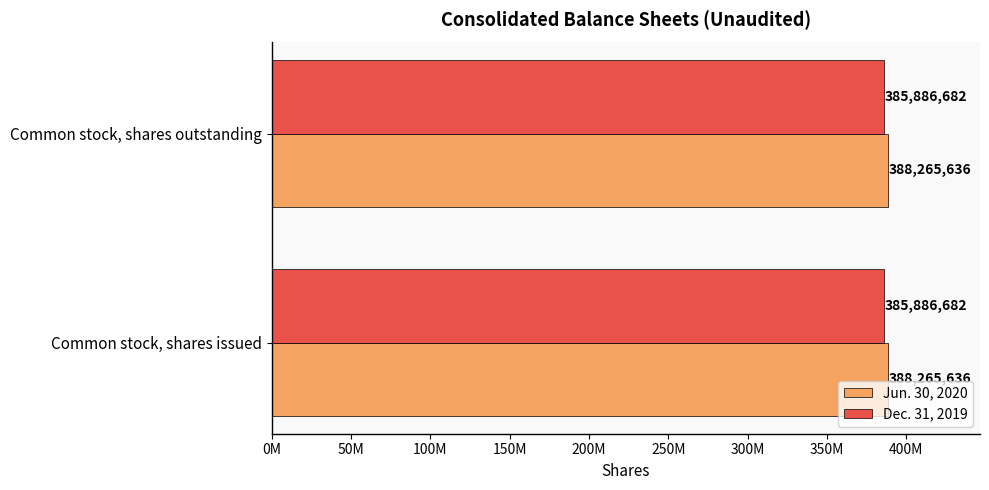

Between Common stock, shares issued and Common stock, shares outstanding, which is larger?

Common stock, shares issued